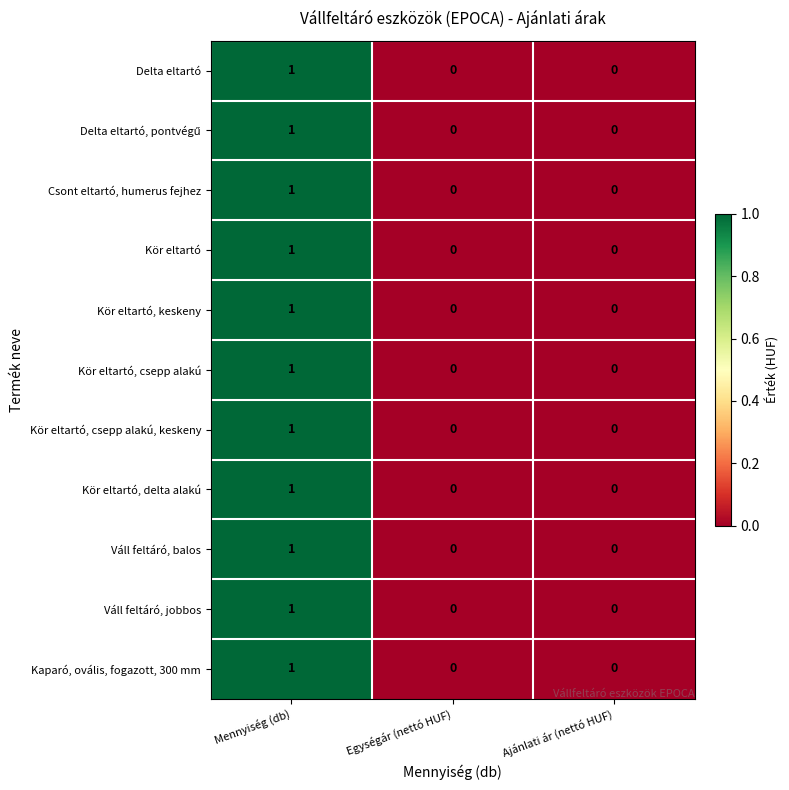

At which category is the sum across all series the highest?

Mennyiség (db)